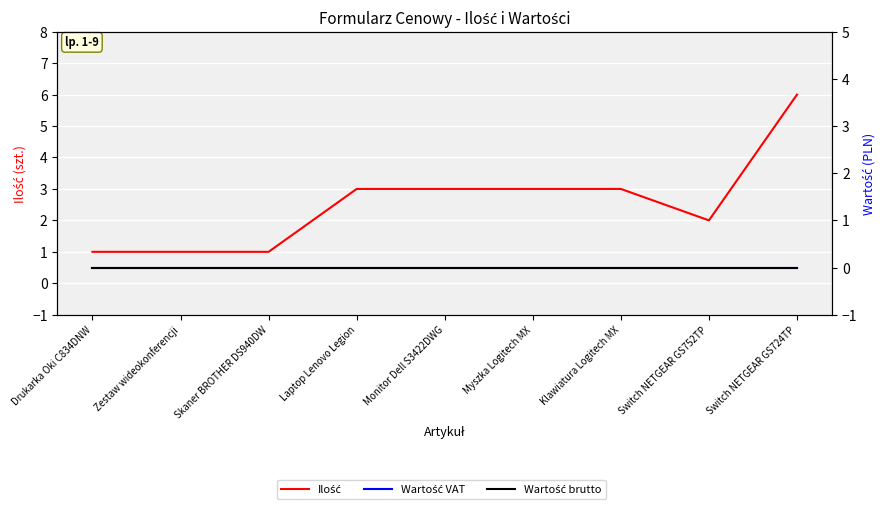

At Skaner BROTHER DS940DW, list the series in order from smallest to largest.

Wartość VAT, Wartość brutto, Ilość